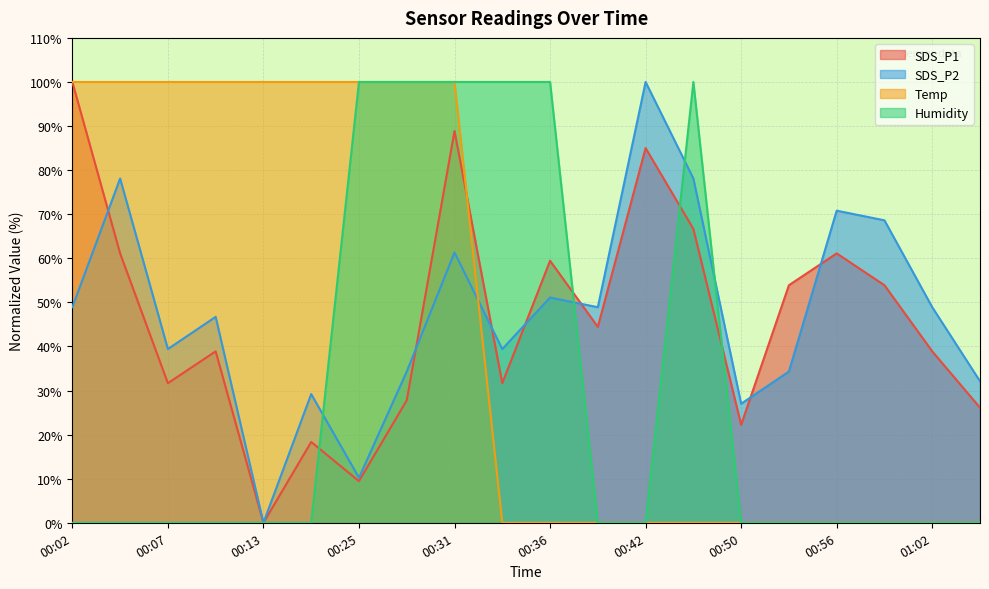

Reading right to left, list all the values displayed in this chart.

SDS_P1: 01:04=26.1	01:02=38.9	00:59=53.9	00:56=61.1	00:53=53.9	00:50=22.2	00:45=66.7	00:42=85.0	00:39=44.4	00:36=59.4	00:33=31.7	00:31=88.9	00:28=27.8	00:25=9.4	00:16=18.3	00:13=0.0	00:10=38.9	00:07=31.7	00:05=61.1	00:02=100.0
SDS_P2: 01:04=32.1	01:02=48.9	00:59=68.6	00:56=70.8	00:53=34.3	00:50=27.0	00:45=78.1	00:42=100.0	00:39=48.9	00:36=51.1	00:33=39.4	00:31=61.3	00:28=34.3	00:25=10.2	00:16=29.2	00:13=0.0	00:10=46.7	00:07=39.4	00:05=78.1	00:02=48.9
Temp: 01:04=0.0	01:02=0.0	00:59=0.0	00:56=0.0	00:53=0.0	00:50=0.0	00:45=0.0	00:42=0.0	00:39=0.0	00:36=0.0	00:33=0.0	00:31=100.0	00:28=100.0	00:25=100.0	00:16=100.0	00:13=100.0	00:10=100.0	00:07=100.0	00:05=100.0	00:02=100.0
Humidity: 01:04=0.0	01:02=0.0	00:59=0.0	00:56=0.0	00:53=0.0	00:50=0.0	00:45=100.0	00:42=0.0	00:39=0.0	00:36=100.0	00:33=100.0	00:31=100.0	00:28=100.0	00:25=100.0	00:16=0.0	00:13=0.0	00:10=0.0	00:07=0.0	00:05=0.0	00:02=0.0